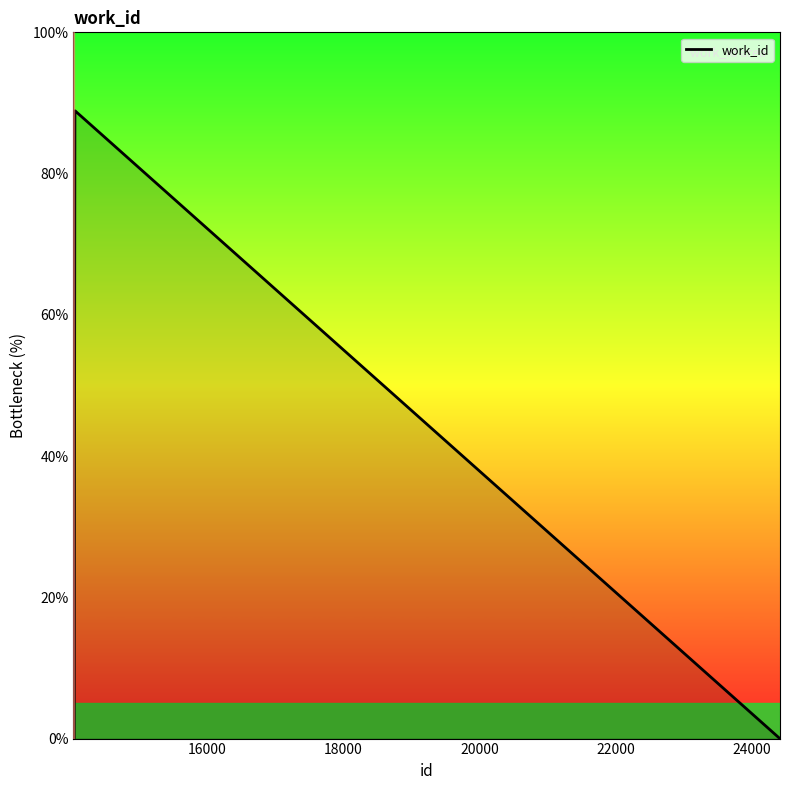

What is the greatest value displayed?

88.9